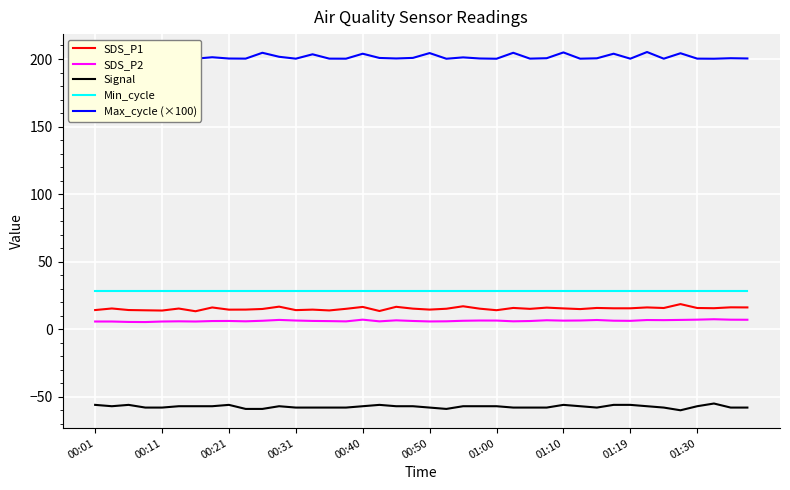

True or false: Min_cycle and SDS_P2 intersect in this chart.

False